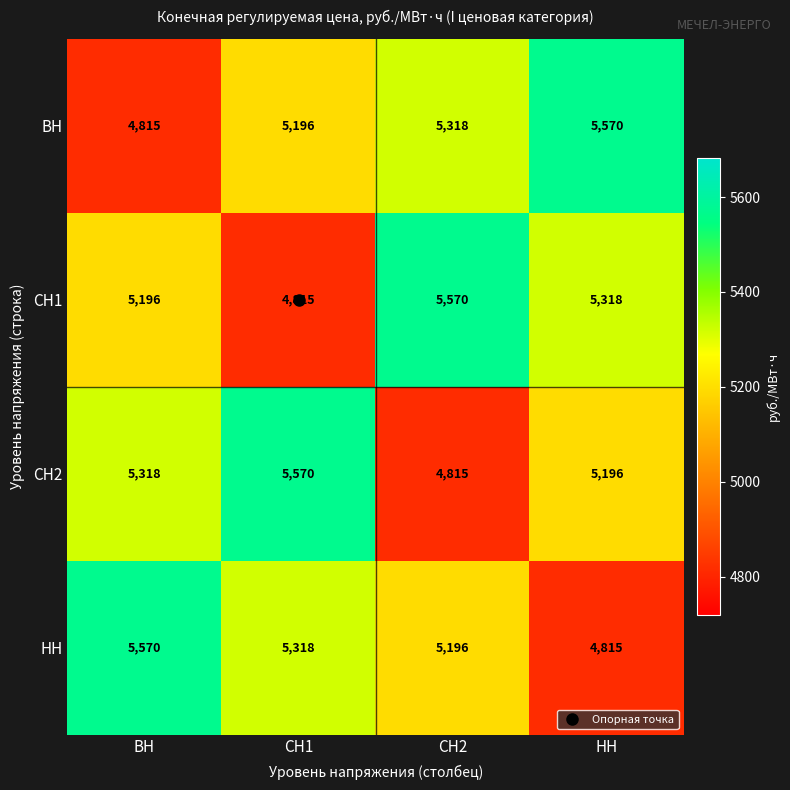

True or false: СН2 has a value of 4815 at СН2.

True